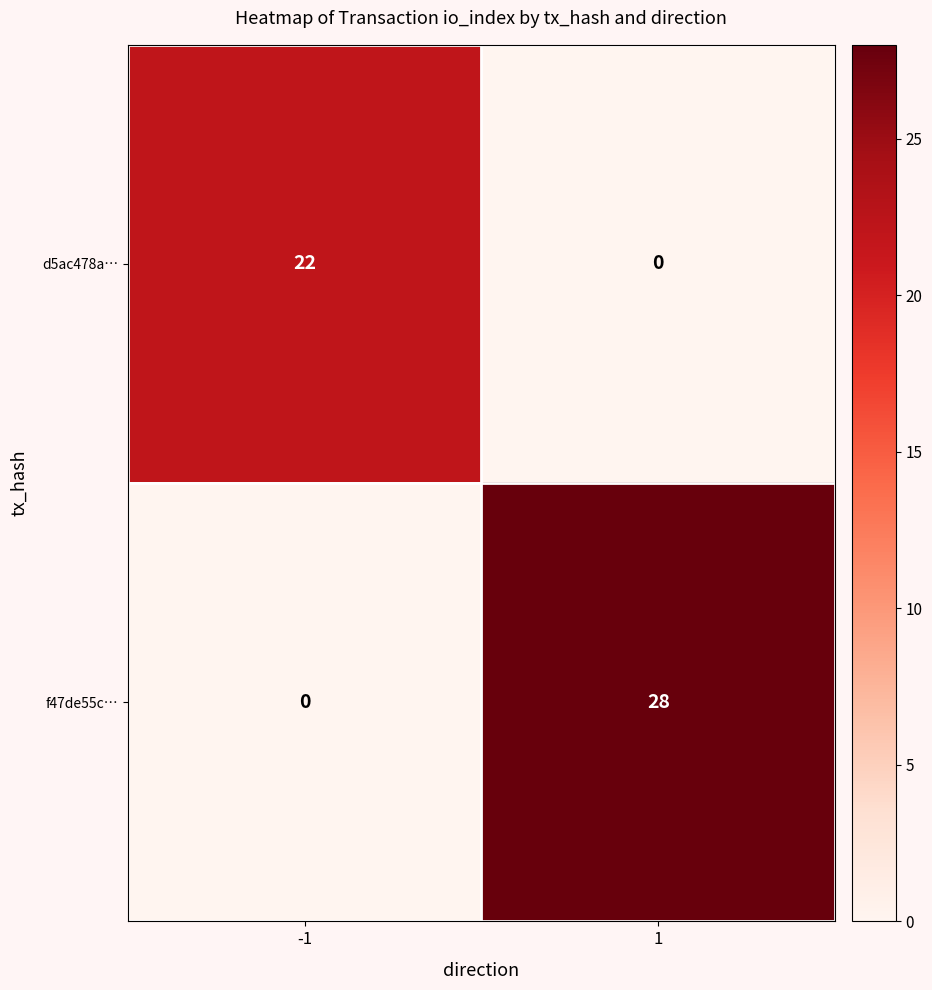

Is it true that d5ac478a… equals -14 at 1?

False